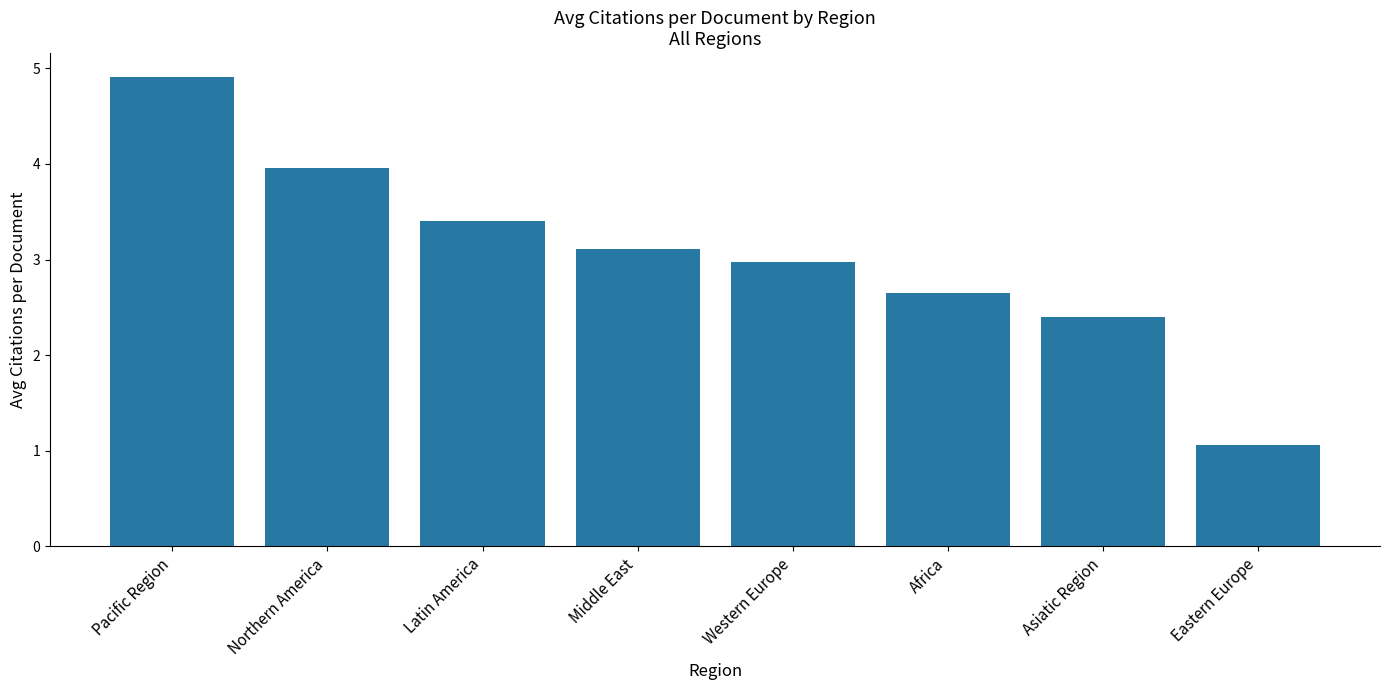

True or false: the data shows 5.8 at Latin America.

False